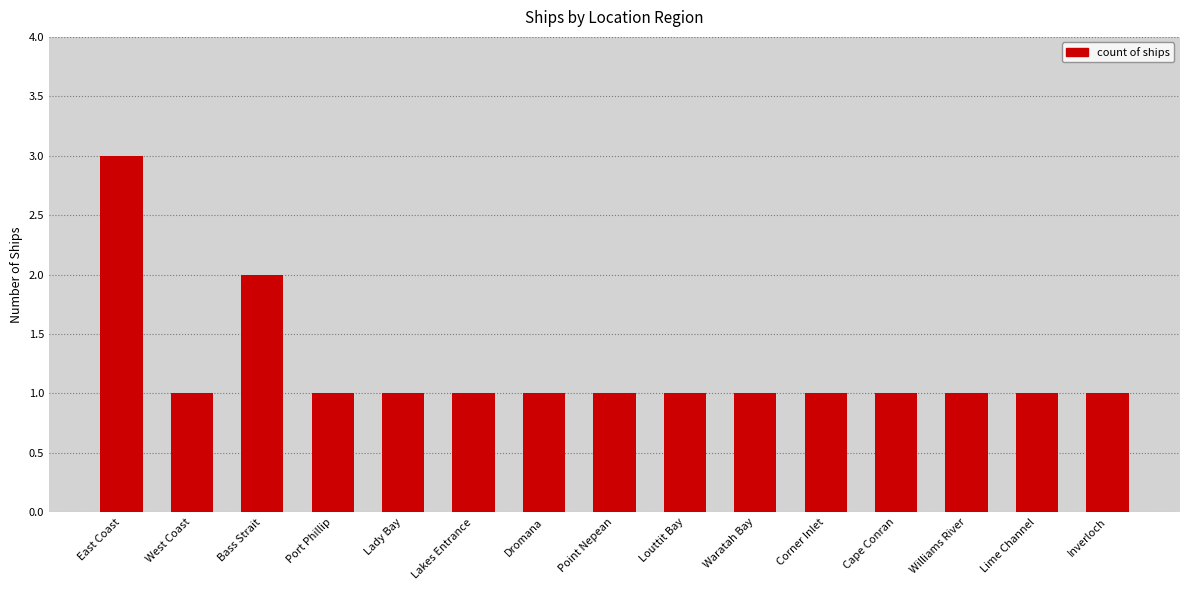

Which label corresponds to the largest value in the chart?

East Coast